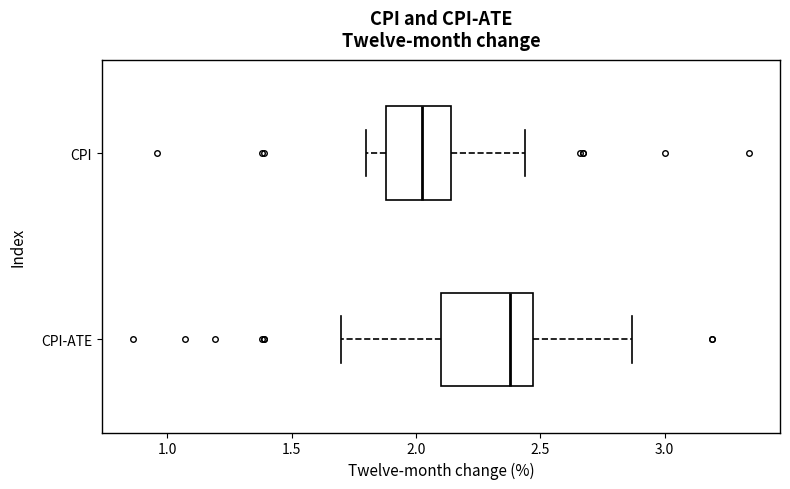

Which box has the furthest to the right median line?

CPI-ATE